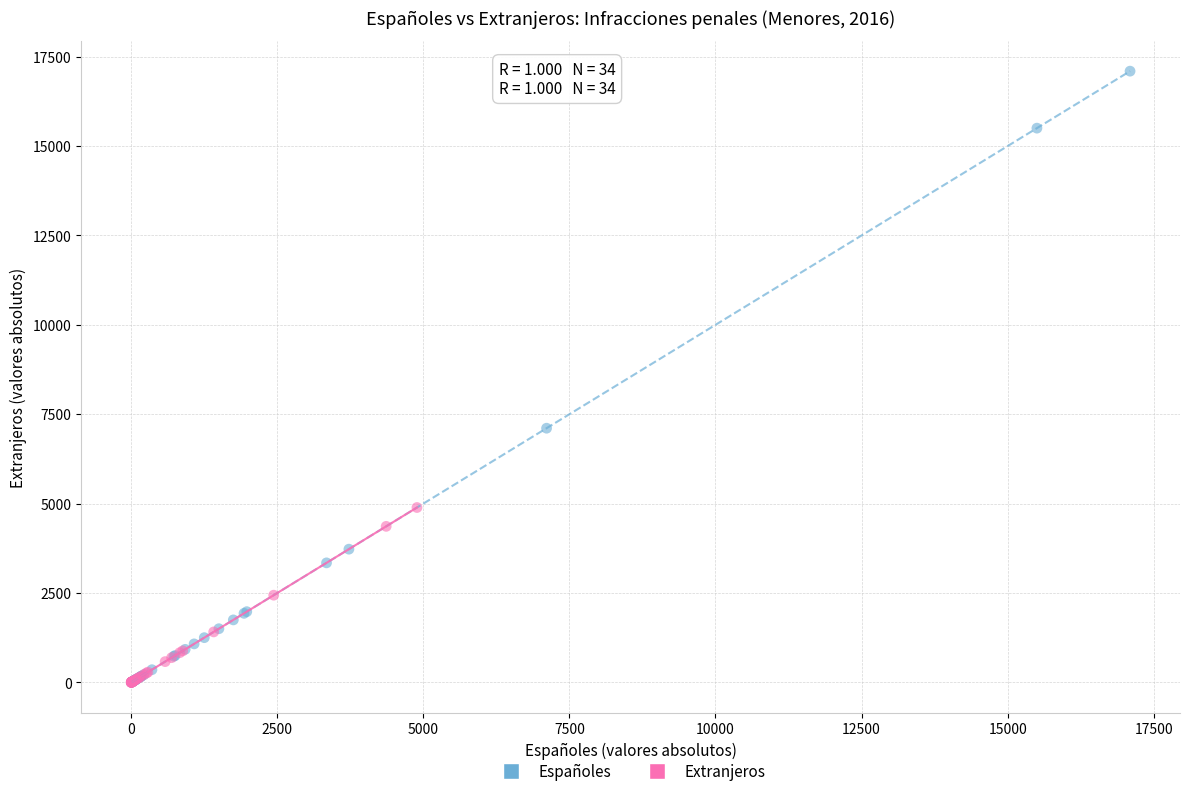

Which series has the largest Y range (max minus min)?

Españoles